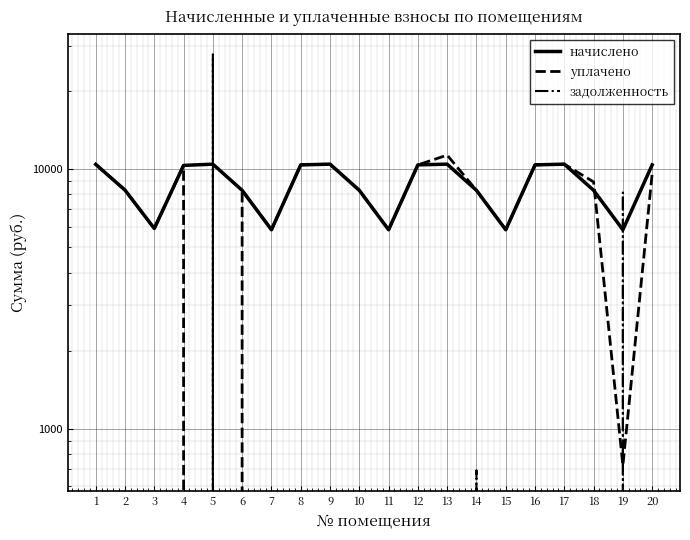

At 19, list the series in order from largest to smallest.

задолженность, начислено, уплачено